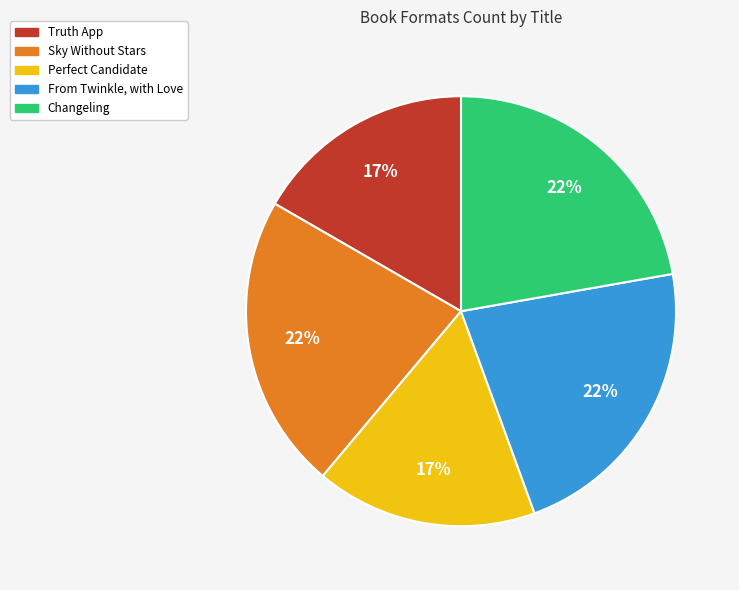

The From Twinkle, with Love slice represents 16% of the pie. True or false?

False